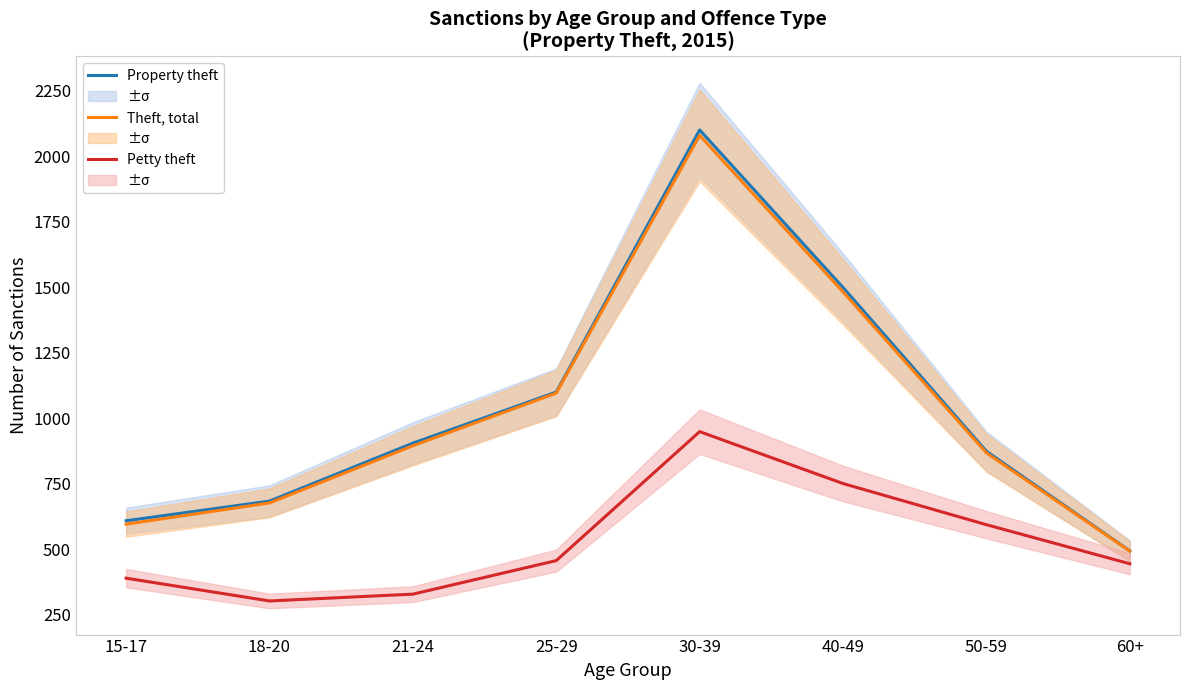

Which series has the largest total across all categories?

Property theft